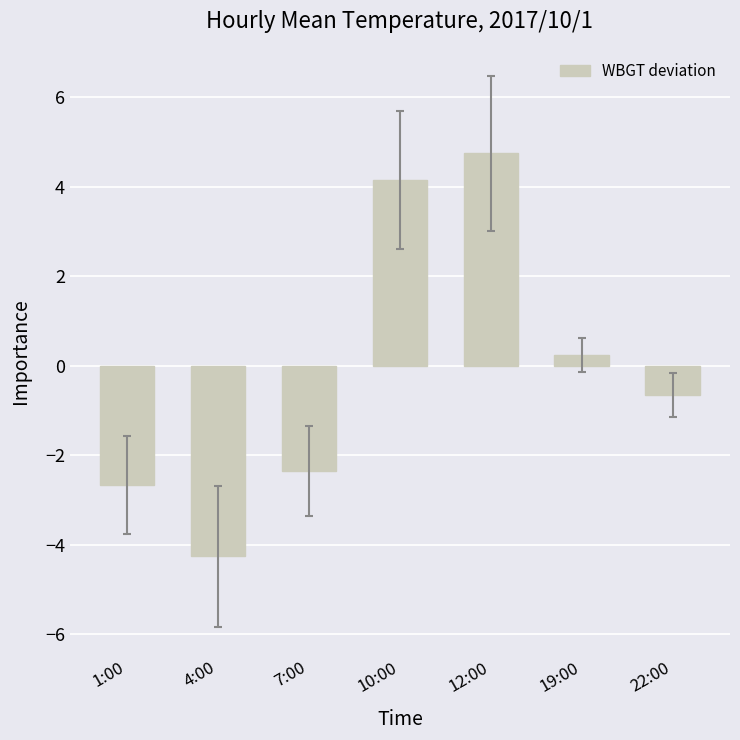

Reading left to right, what are all the values shown in this chart?

-2.7	-4.3	-2.4	4.1	4.7	0.2	-0.7